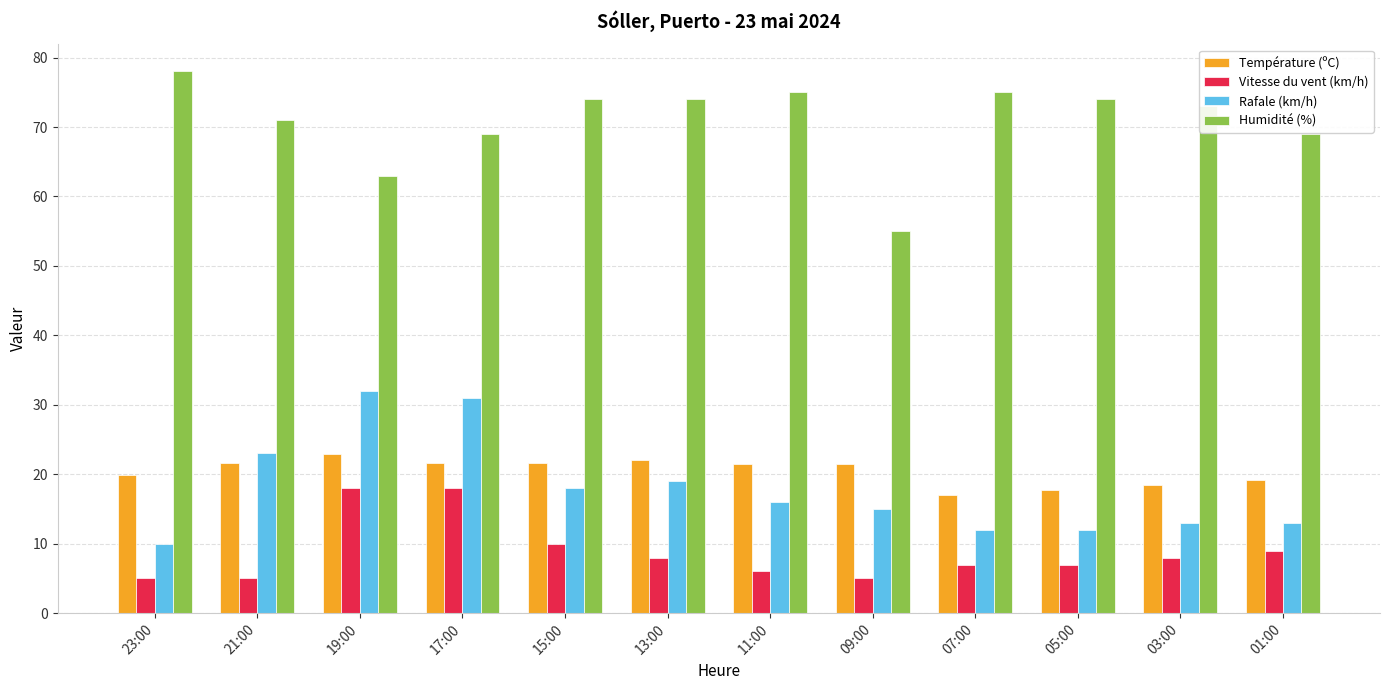

Is the value of Vitesse du vent (km/h) at 05:00 greater than the value of Température (ºC) at 07:00?

No